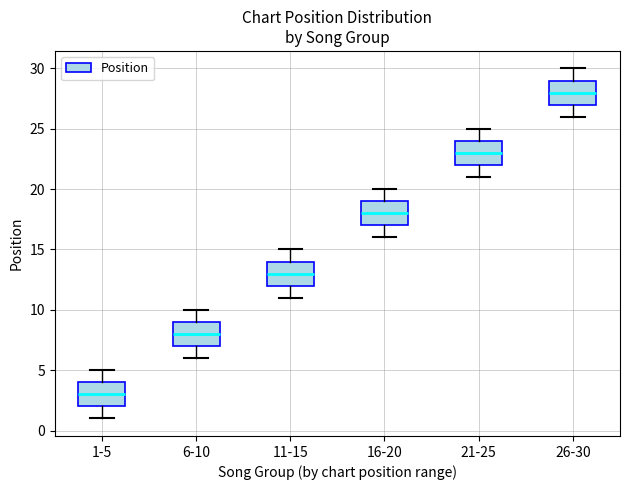

Which box has the lowest median line?

1-5